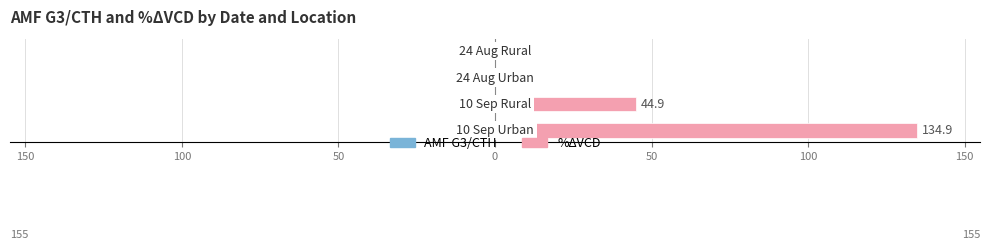

At 50, list the series in order from largest to smallest.

AMF G3/CTH, %ΔVCD